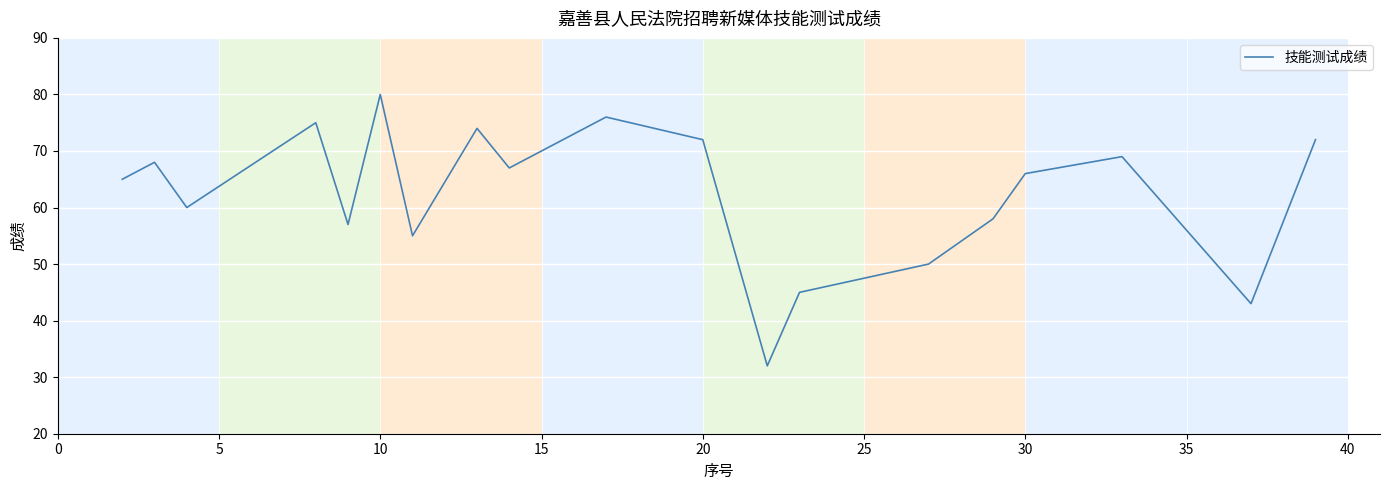

What is the smallest value displayed?

32